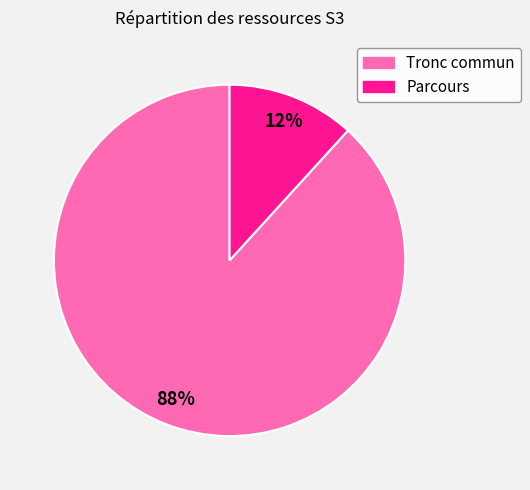

The Parcours slice represents 4% of the pie. True or false?

False